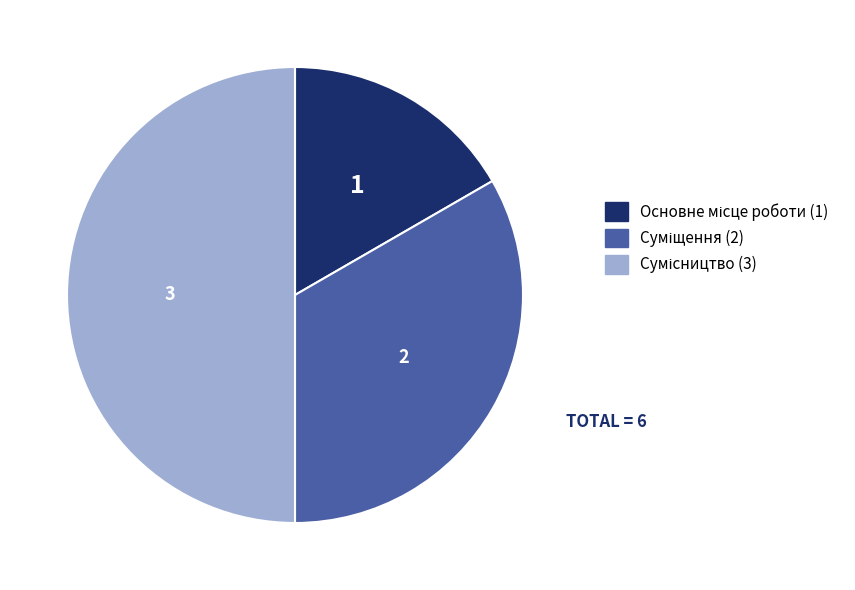

How many segments does this pie chart have?

3